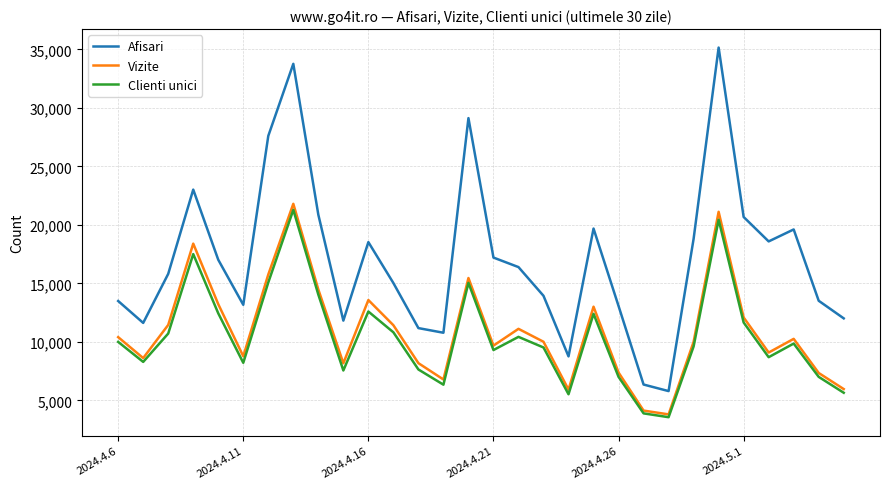

Does the chart have visible grid lines?

Yes